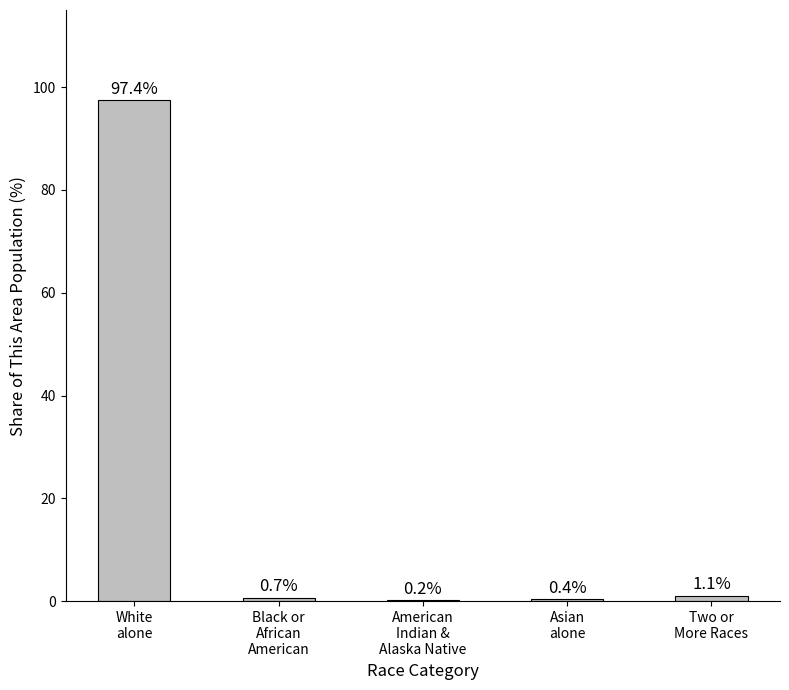

Reading left to right, extract all data points from this chart.

97.4	0.7	0.2	0.4	1.1